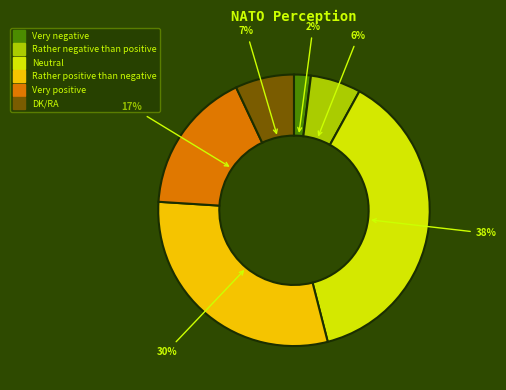

To the nearest percent, what is the average slice percentage?

17%